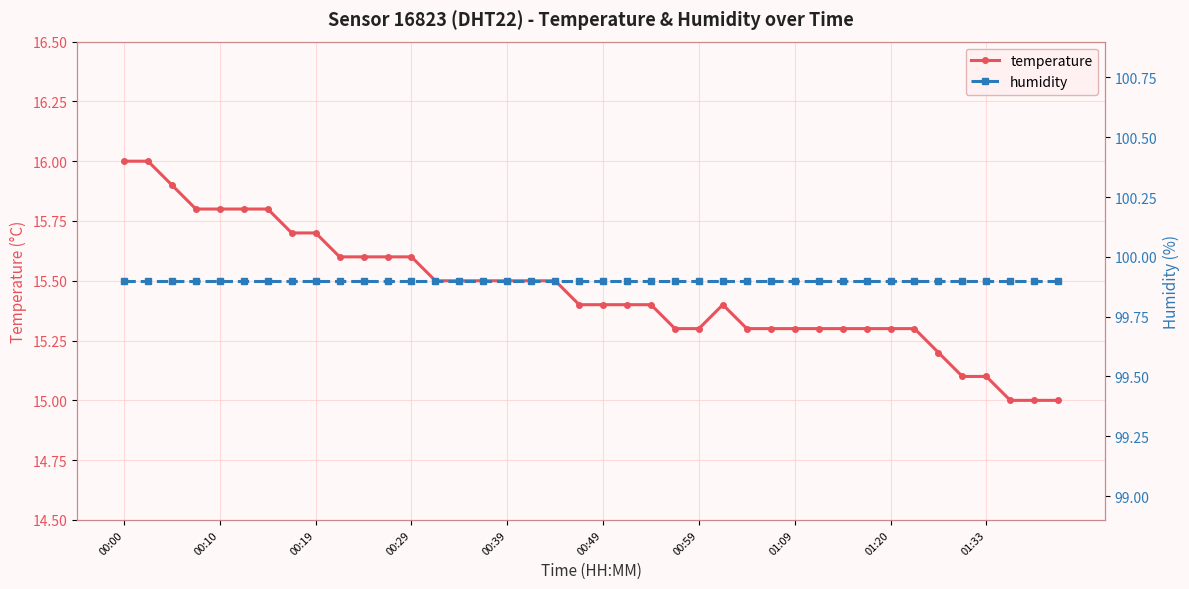

True or false: humidity and temperature intersect in this chart.

False